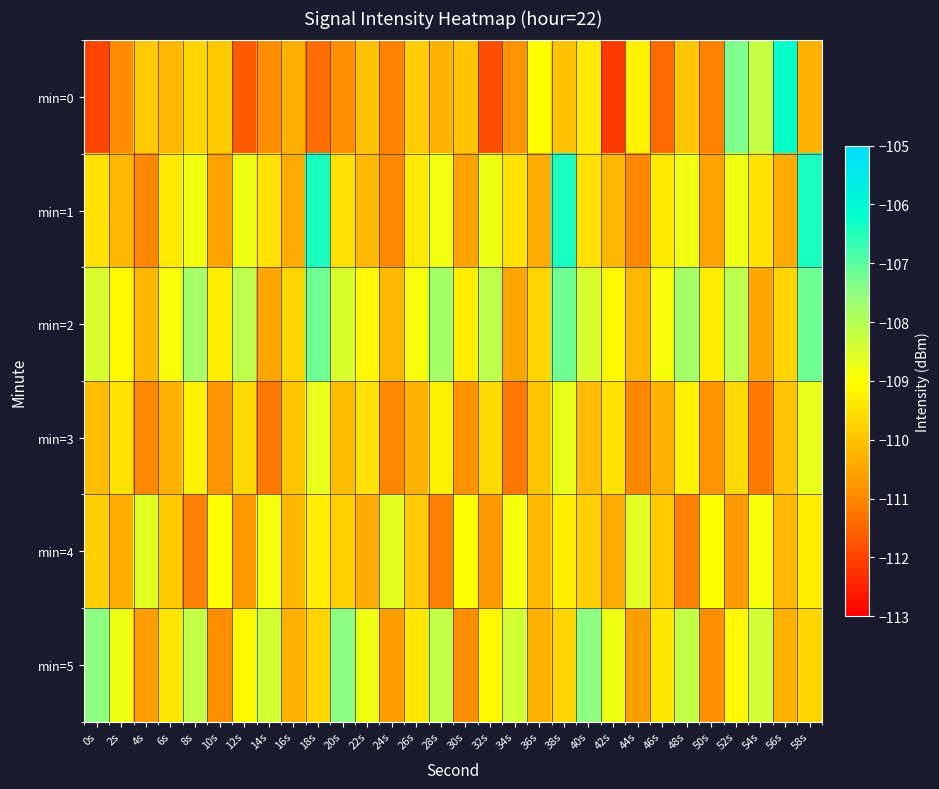

Between 36s and 44s, which is larger?

36s